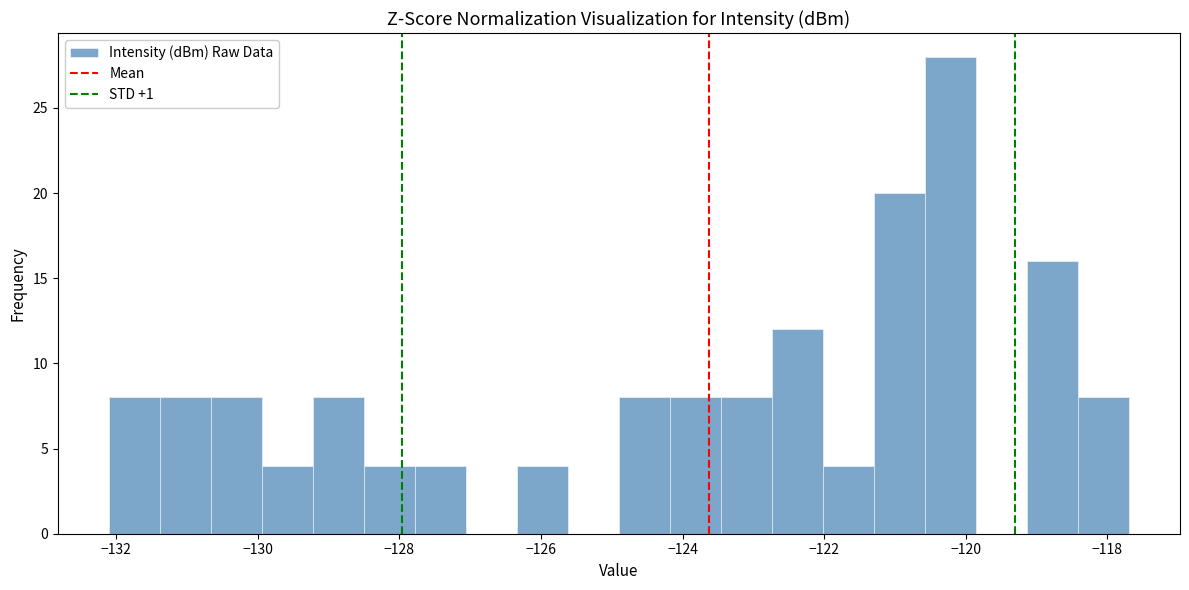

Read against the x-axis, roughly where is the centre of the tallest bar?

-120.2